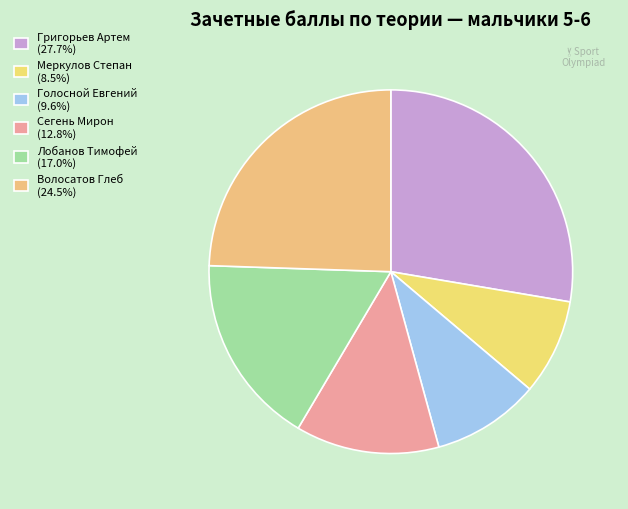

Rank the categories by value from highest to lowest.

Григорьев Артем, Волосатов Глеб, Лобанов Тимофей, Сегень Мирон, Голосной Евгений, Меркулов Степан